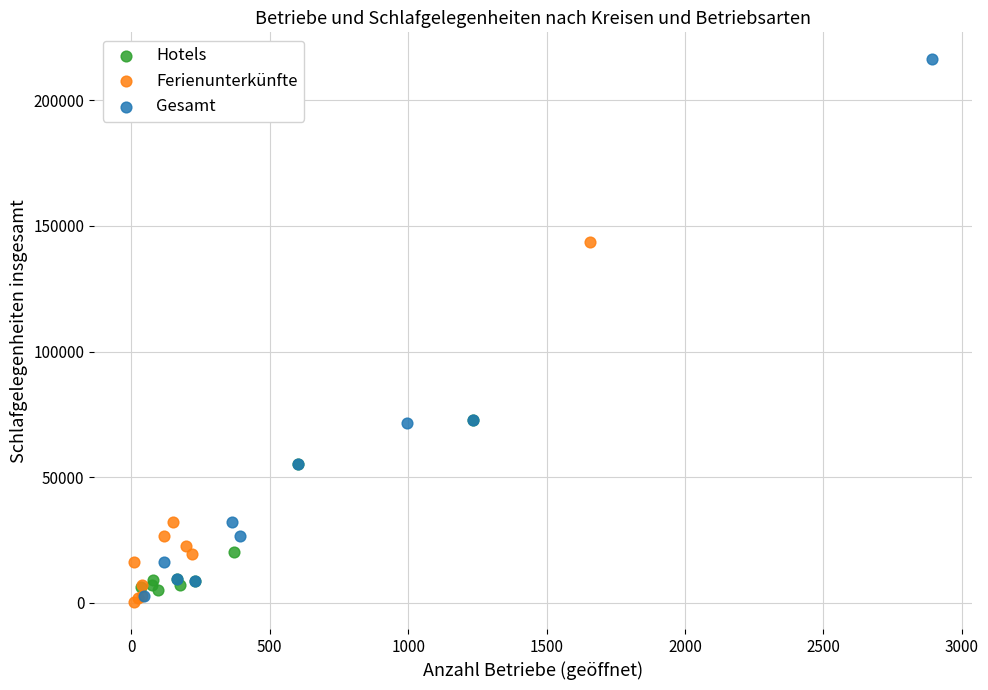

Which series contains the highest Y value?

Gesamt